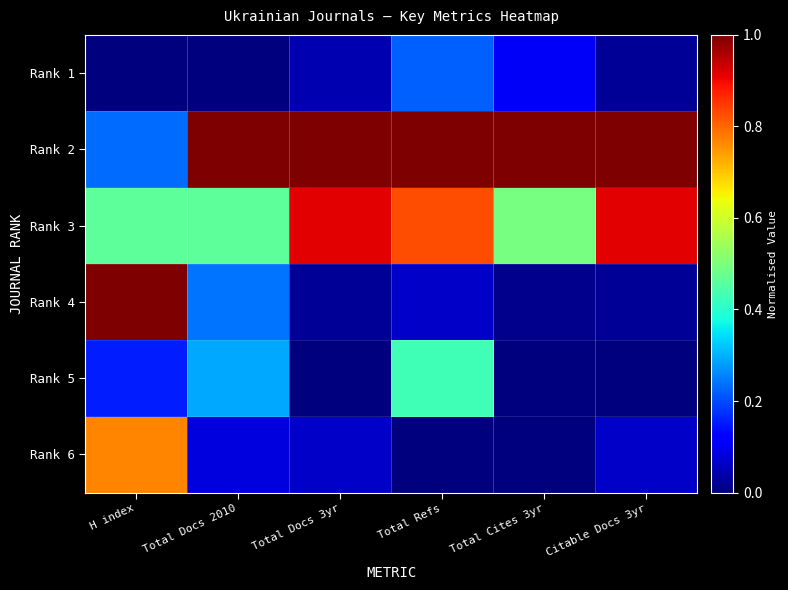

Reading left to right, extract all data points from this chart.

Rank 1: H index=0.0	Total Docs 2010=0.0	Total Docs 3yr=0.0	Total Refs=0.2	Total Cites 3yr=0.1	Citable Docs 3yr=0.0
Rank 2: H index=0.2	Total Docs 2010=1.0	Total Docs 3yr=1.0	Total Refs=1.0	Total Cites 3yr=1.0	Citable Docs 3yr=1.0
Rank 3: H index=0.5	Total Docs 2010=0.5	Total Docs 3yr=0.9	Total Refs=0.8	Total Cites 3yr=0.5	Citable Docs 3yr=0.9
Rank 4: H index=1.0	Total Docs 2010=0.2	Total Docs 3yr=0.0	Total Refs=0.1	Total Cites 3yr=0.0	Citable Docs 3yr=0.0
Rank 5: H index=0.2	Total Docs 2010=0.3	Total Docs 3yr=0.0	Total Refs=0.4	Total Cites 3yr=0.0	Citable Docs 3yr=0.0
Rank 6: H index=0.8	Total Docs 2010=0.1	Total Docs 3yr=0.1	Total Refs=0.0	Total Cites 3yr=0.0	Citable Docs 3yr=0.1